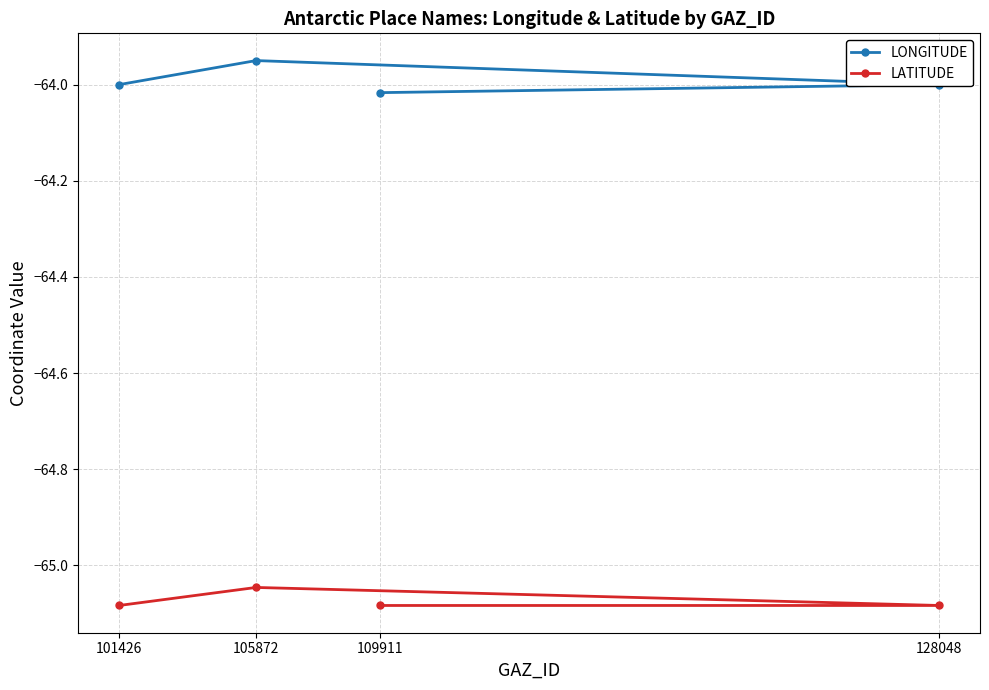

At which category is the sum across all series the highest?

105872